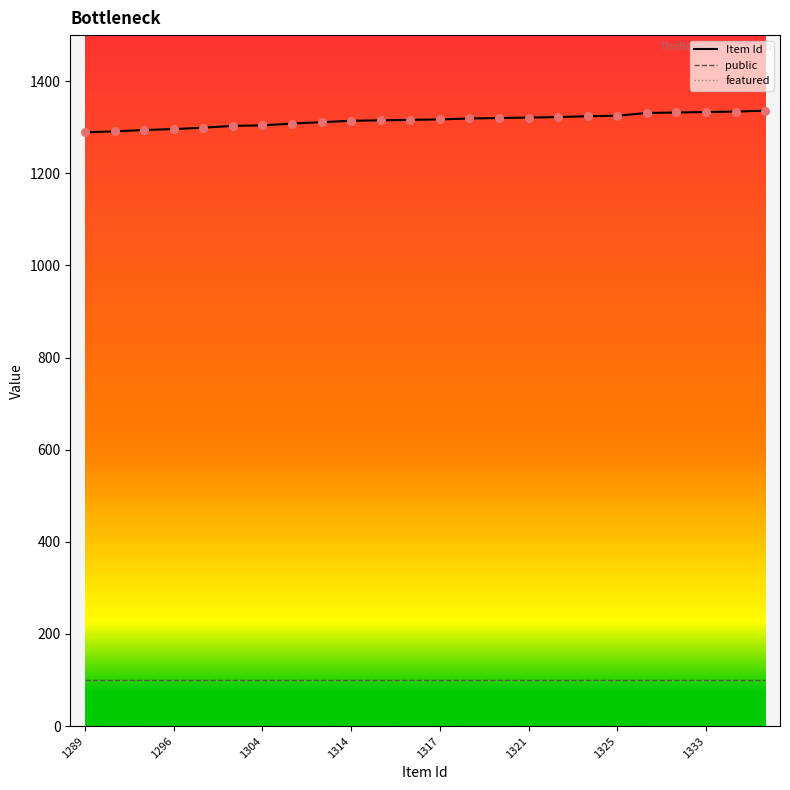

Which series has the largest total across all categories?

Item Id